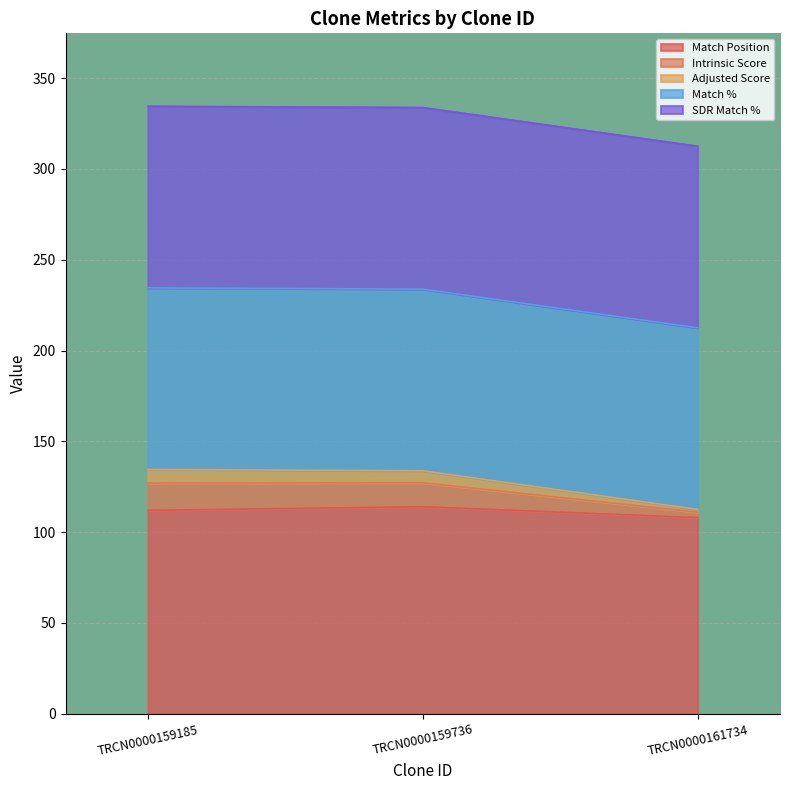

Rank the categories by Match Position value from highest to lowest.

TRCN0000159736, TRCN0000159185, TRCN0000161734